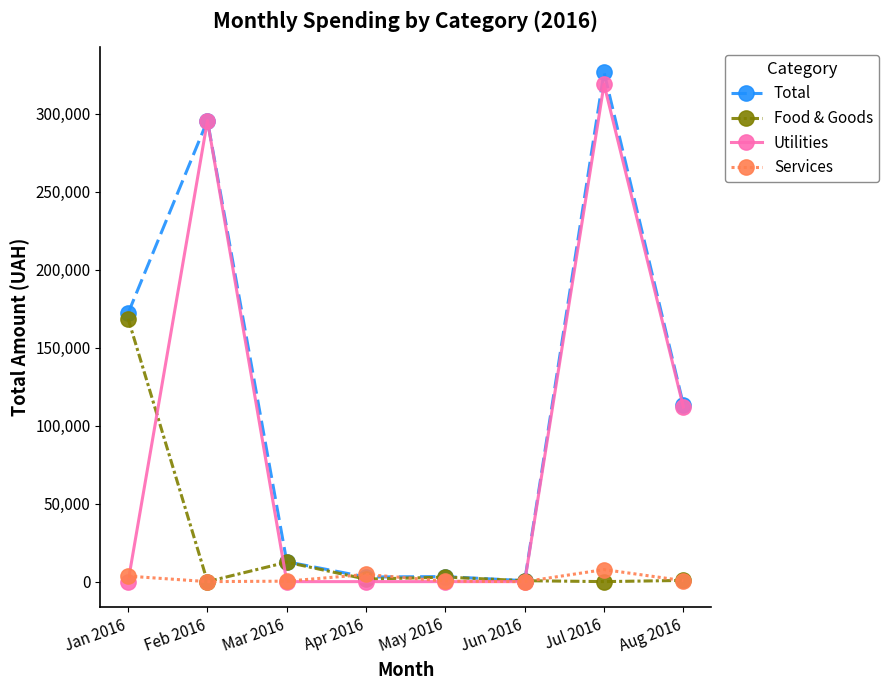

The value of Total at Feb 2016 is 295638.6. True or false?

True